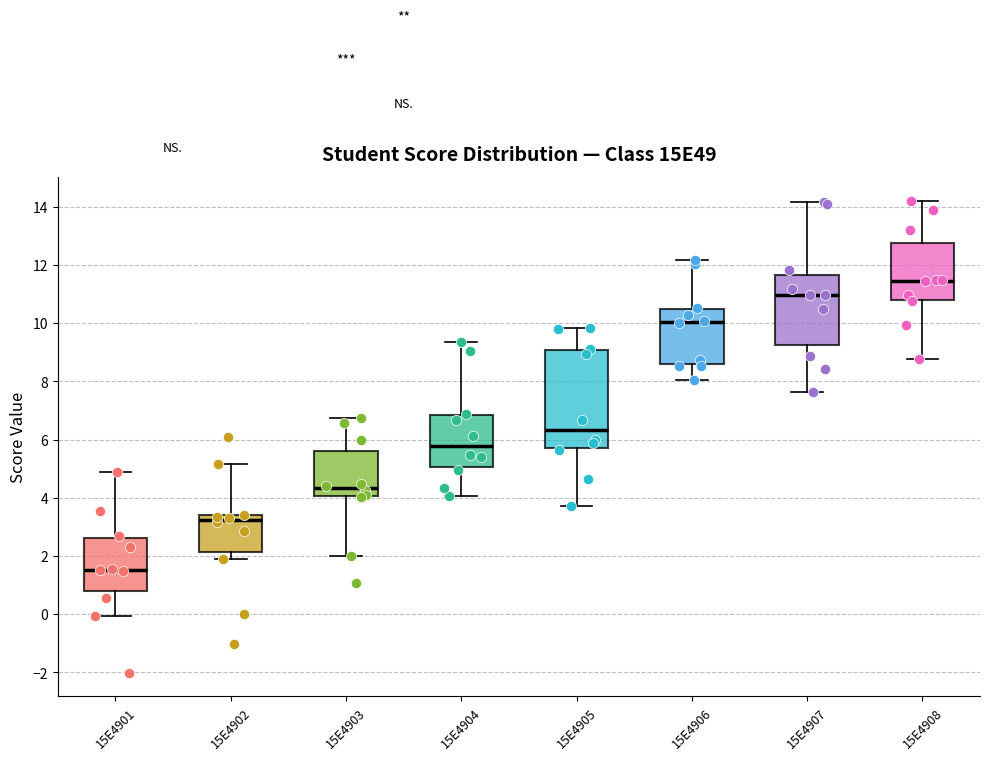

Reading left to right, transcribe this box plot: for each box, give where its median line is, the range the box spans, and where its two whiskers end, as read against the y-axis. The values are not printed on the chart, so give them approximately, as read against the axis.

15E4901: median 1.6, box 0.8 to 2.6, whiskers 0.0 to 4.8
15E4902: median 3.2, box 2.2 to 3.4, whiskers 1.8 to 5.2
15E4903: median 4.4, box 4.0 to 5.6, whiskers 2.0 to 6.8
15E4904: median 5.8, box 5.0 to 6.8, whiskers 4.0 to 9.4
15E4905: median 6.4, box 5.8 to 9.0, whiskers 3.8 to 9.8
15E4906: median 10.0, box 8.6 to 10.4, whiskers 8.0 to 12.2
15E4907: median 11.0, box 9.2 to 11.6, whiskers 7.6 to 14.2
15E4908: median 11.4, box 10.8 to 12.8, whiskers 8.8 to 14.2